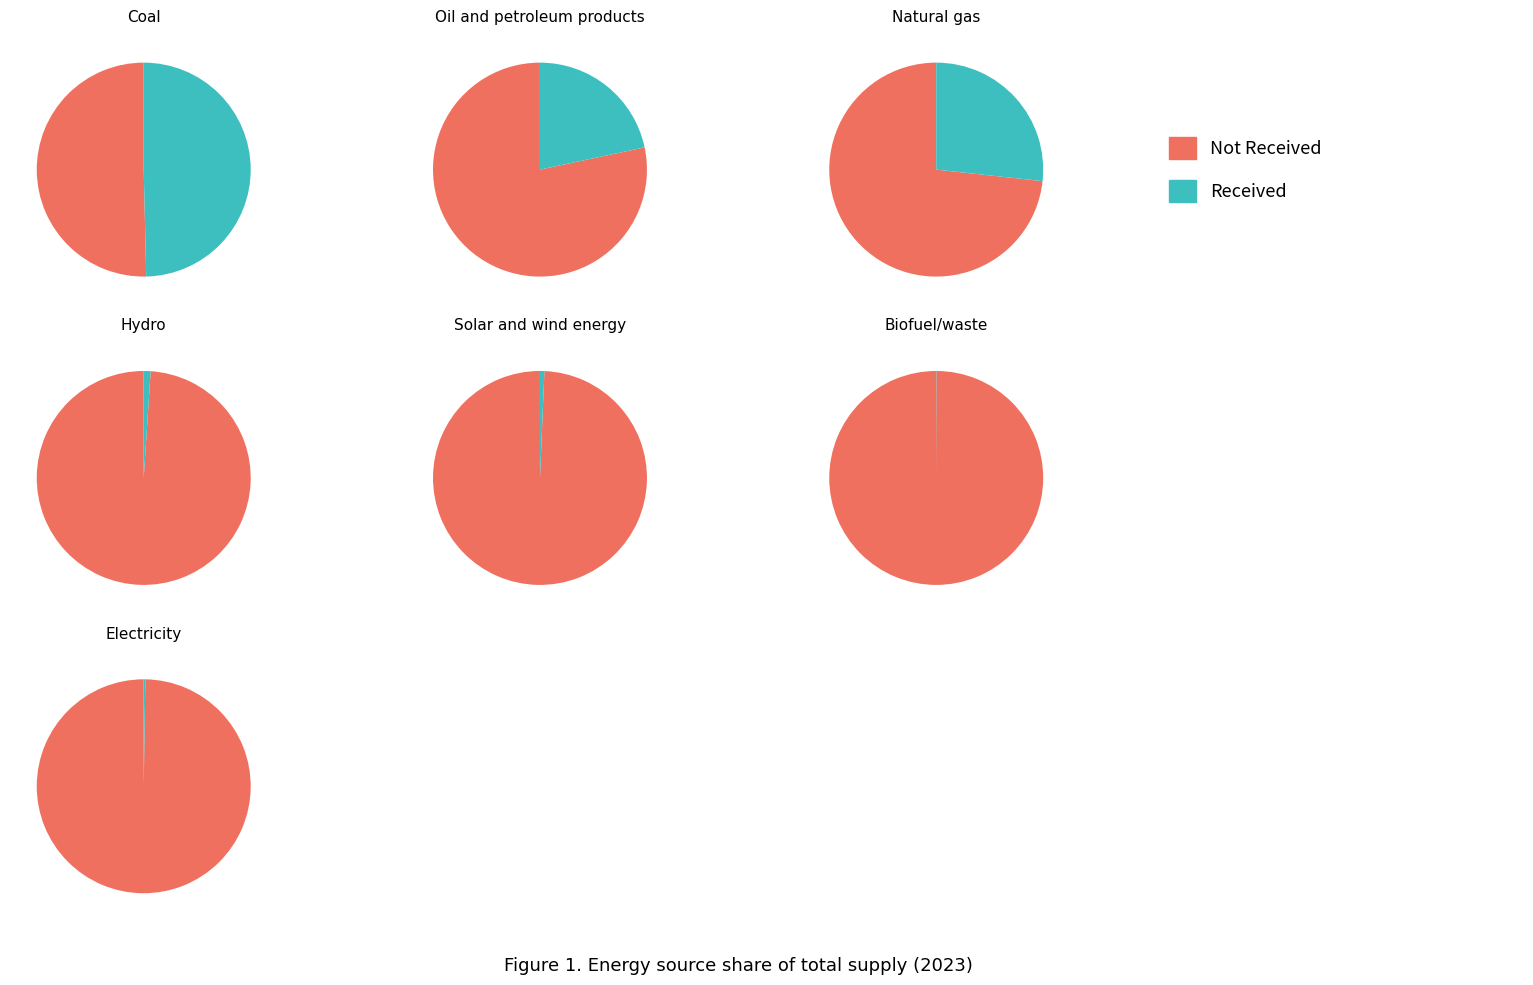

Rank the categories by value from lowest to highest.

Biofuel/waste, Electricity, Solar and wind energy, Hydro, Oil and petroleum products, Natural gas, Coal